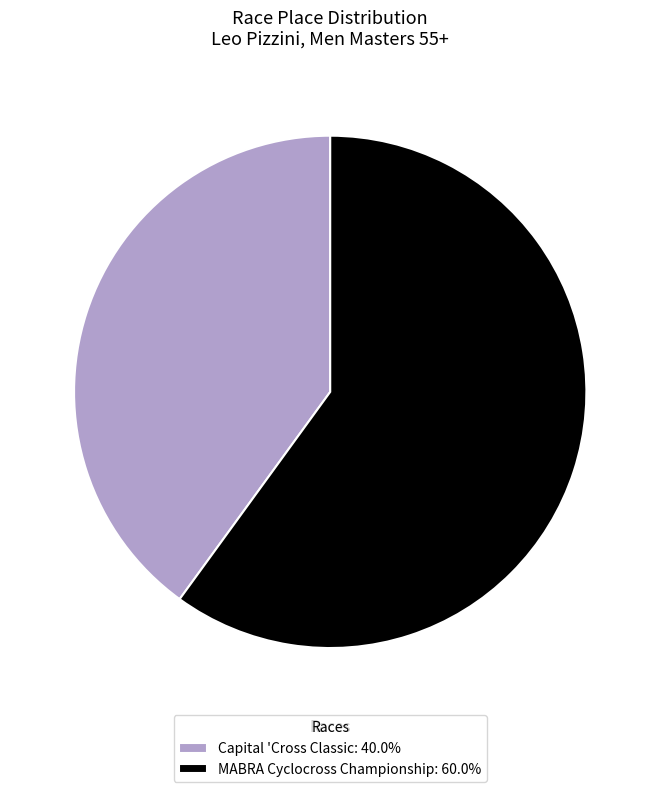

Which slice is the smallest?

Capital 'Cross Classic